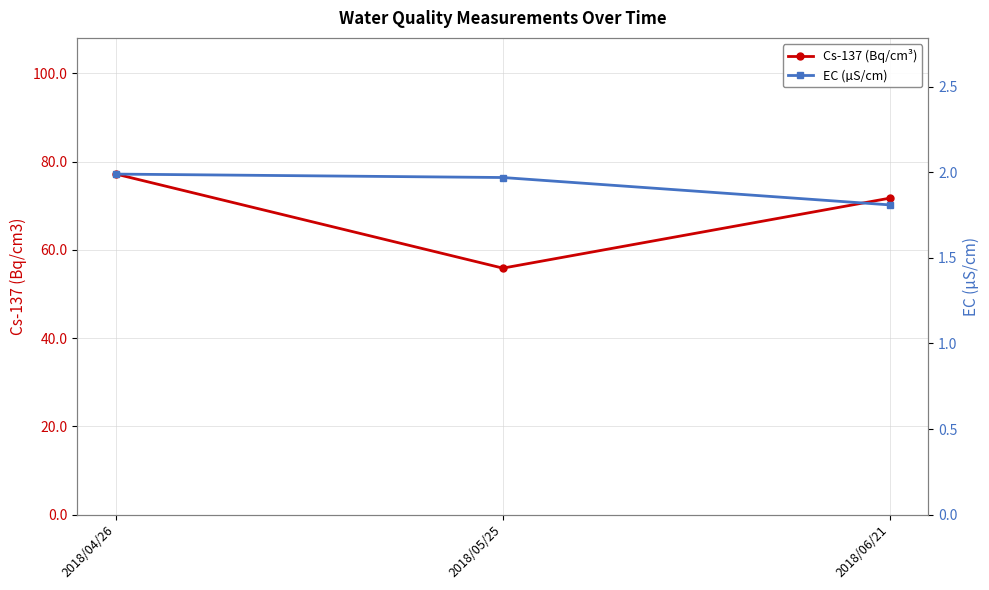

Reading left to right, what are all the values shown in this chart?

Cs-137 (Bq/cm³): 2018/04/26=77.2	2018/05/25=55.9	2018/06/21=71.7
EC (µS/cm): 2018/04/26=2.0	2018/05/25=2.0	2018/06/21=1.8